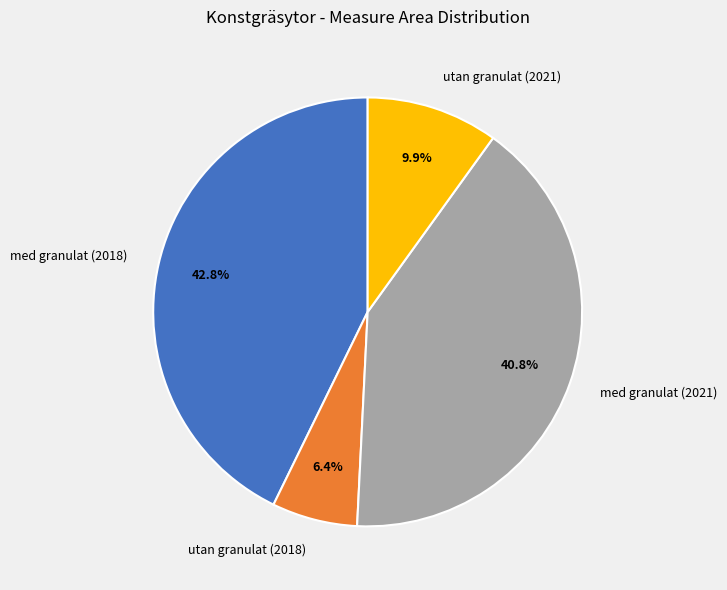

Is the sum of med granulat (2021) and utan granulat (2021) greater than half?

Yes